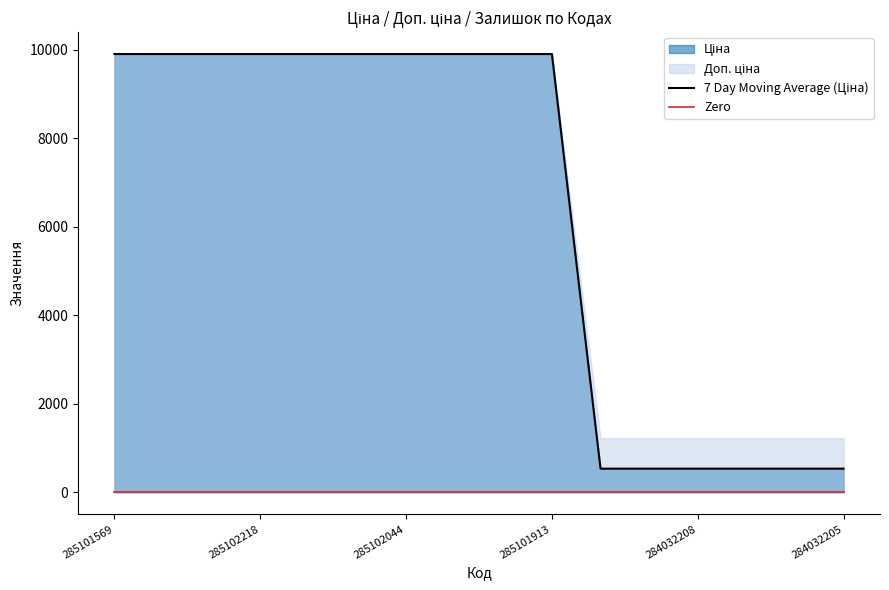

True or false: 7 Day Moving Average (Ціна) has more than 0 interior local peaks.

False